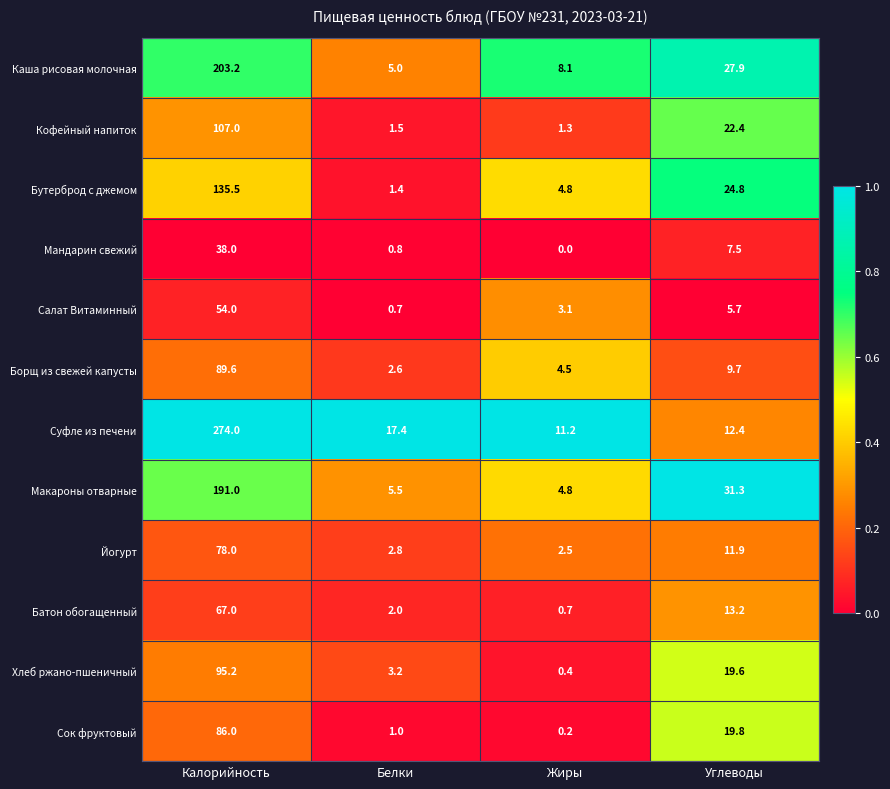

The value of Суфле из печени at Жиры is 18.4. True or false?

False